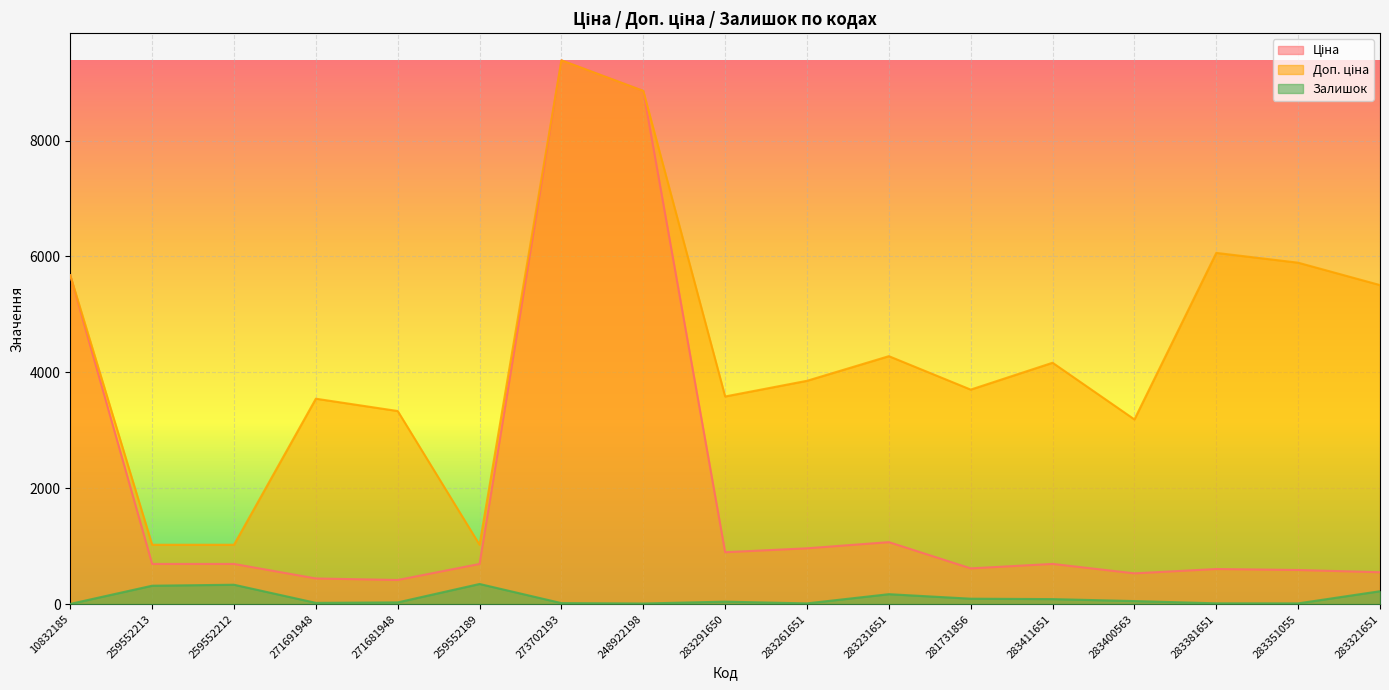

At which category is the sum across all series the highest?

273702193